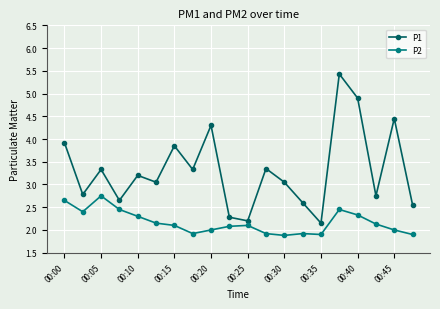

How many series are shown in this chart?

2